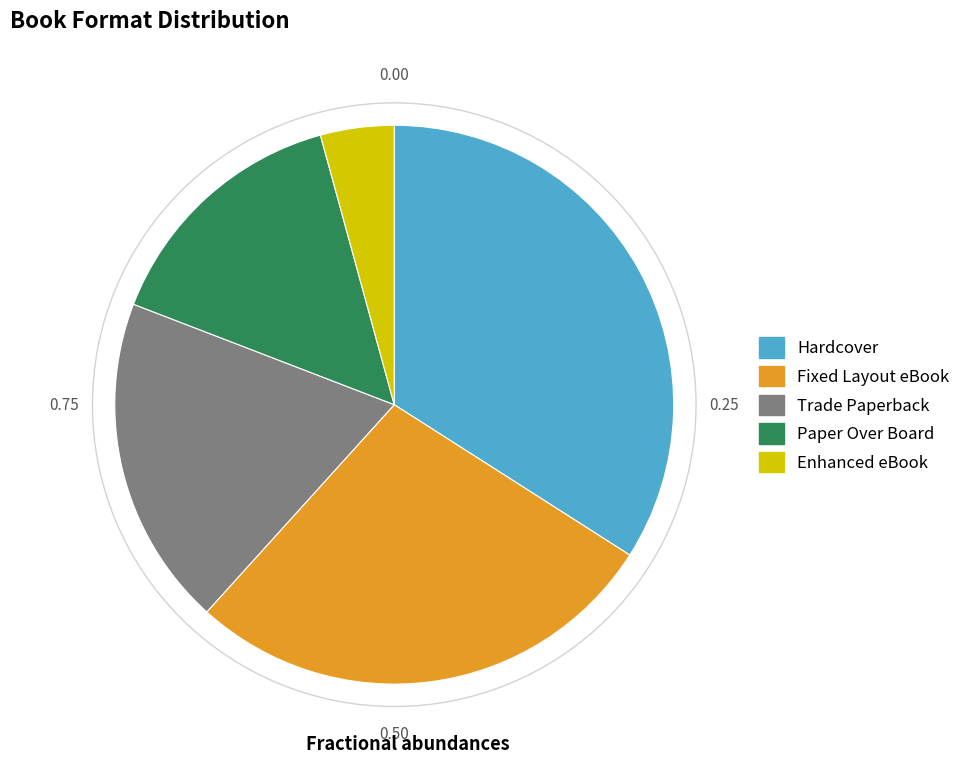

Approximately how many times larger is the value at Fixed Layout eBook compared to Hardcover?

0.8